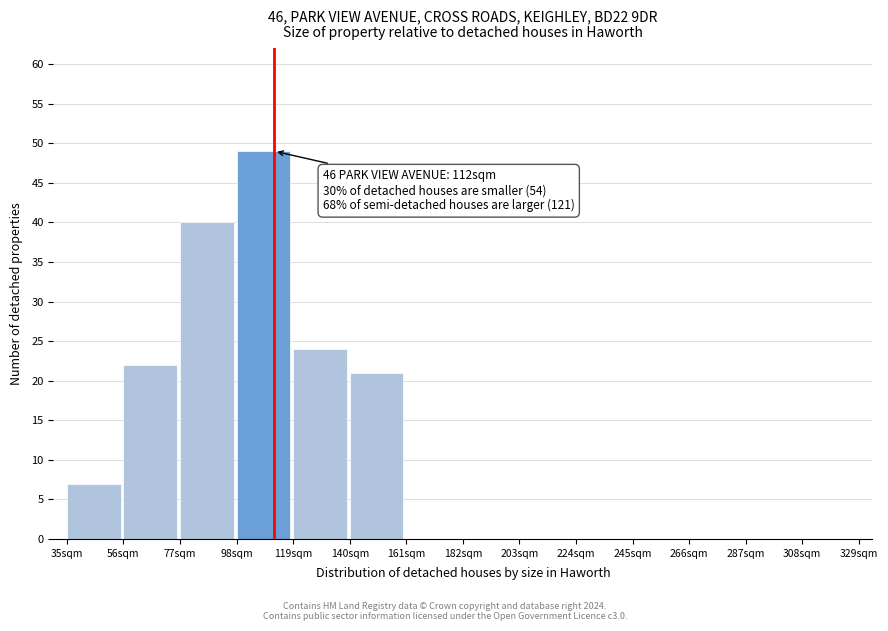

Reading left to right, what are all the values shown in this chart?

35sqm=7	56sqm=22	77sqm=40	98sqm=49	119sqm=24	140sqm=21	161sqm=0	182sqm=0	203sqm=0	224sqm=0	245sqm=0	266sqm=0	287sqm=0	308sqm=0